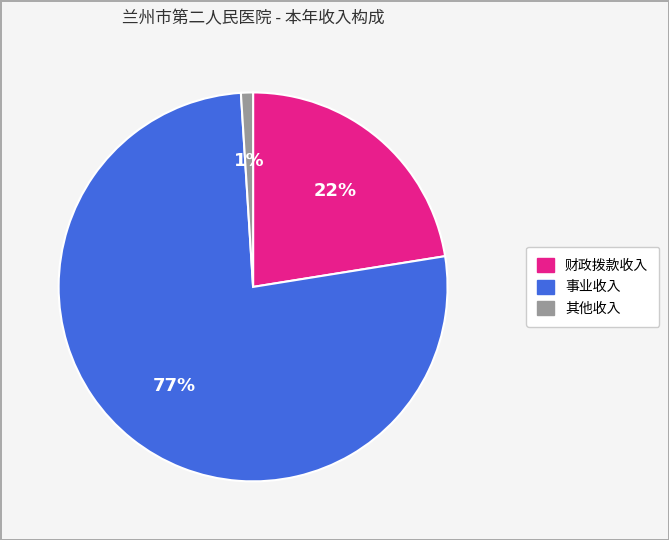

To the nearest percent, what is the combined percentage of 事业收入 and 财政拨款收入?

99%